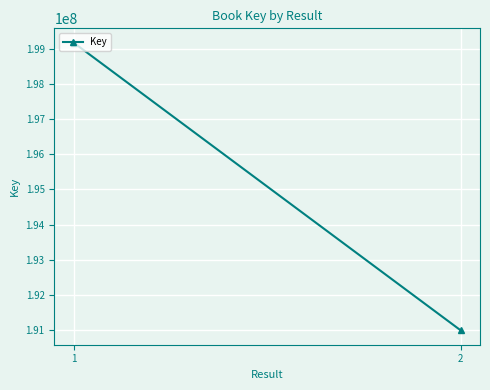

True or false: the data shows 199171270 at 1.

True